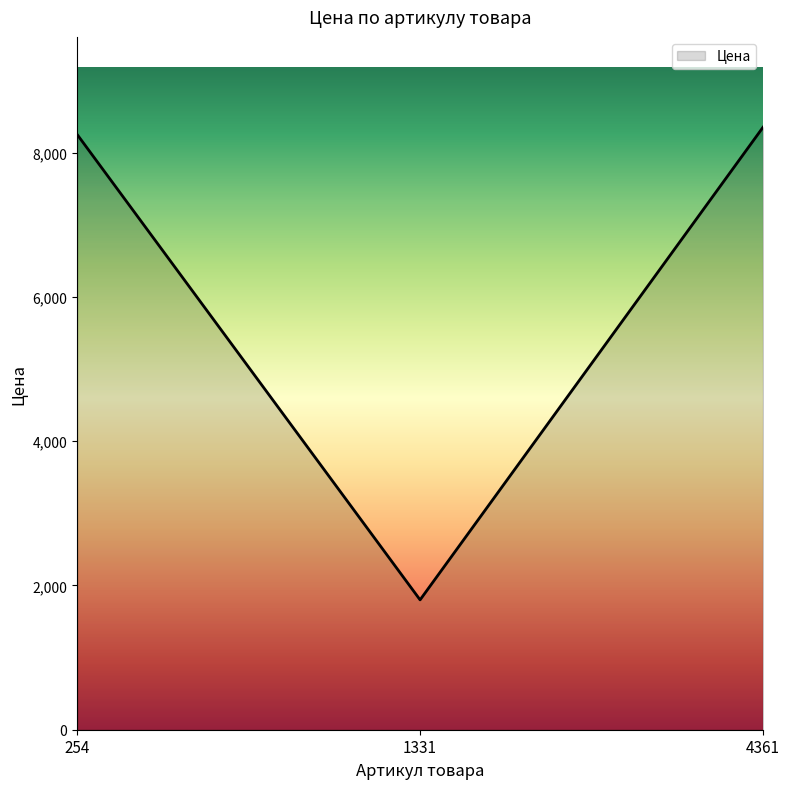

Reading right to left, list all the values displayed in this chart.

8350	1800	8250